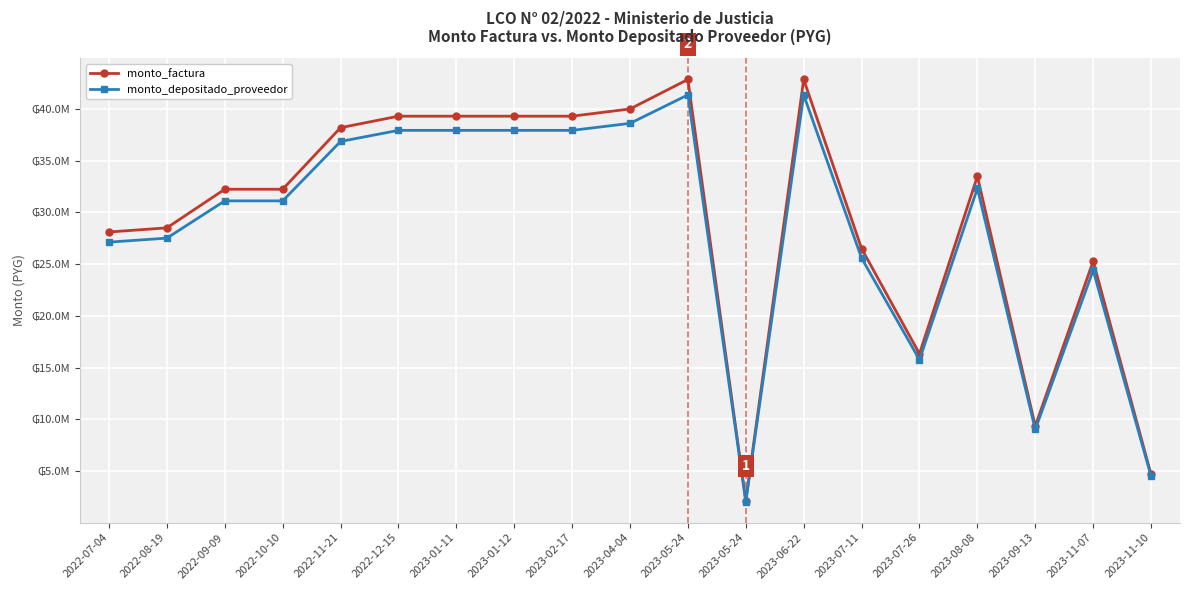

What are all the series names shown in the legend?

monto_factura, monto_depositado_proveedor